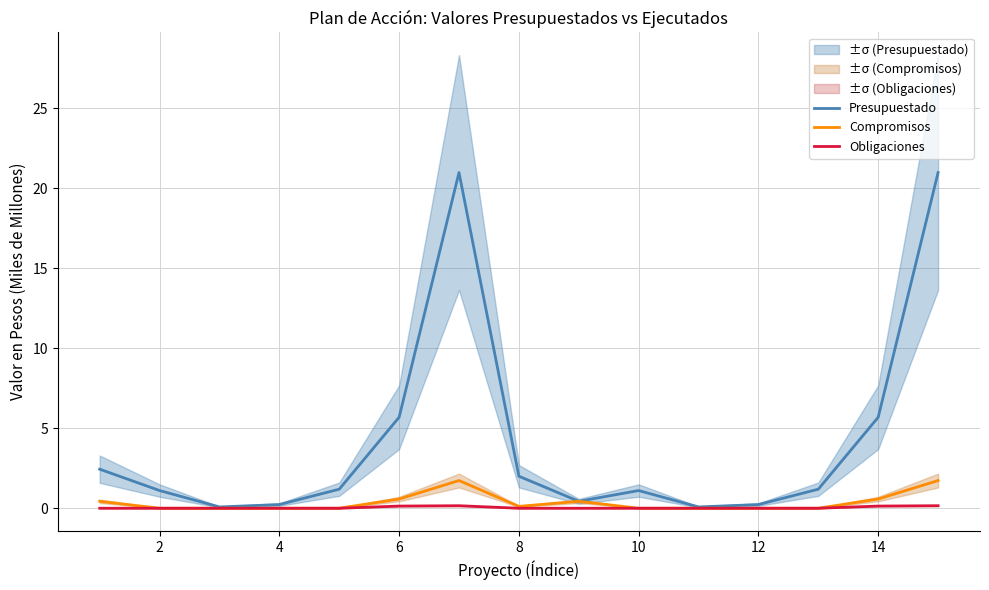

The Compromisos series shows 0.6 at 6. True or false?

True